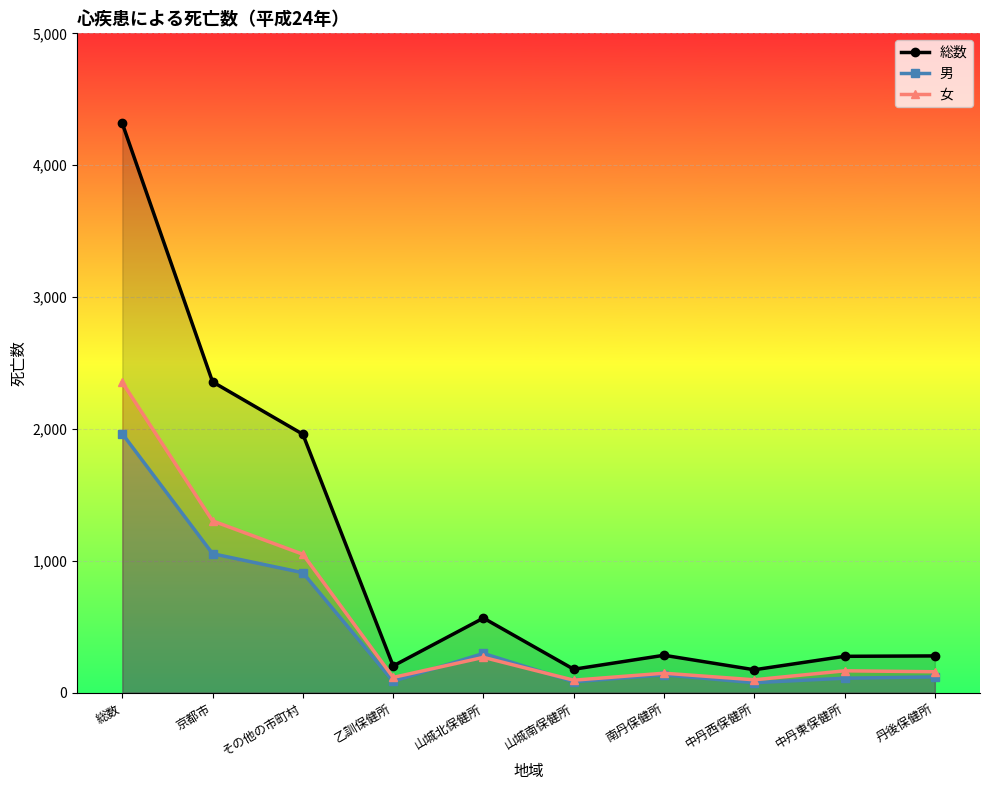

Which series changed the most between 京都市 and 丹後保健所?

総数